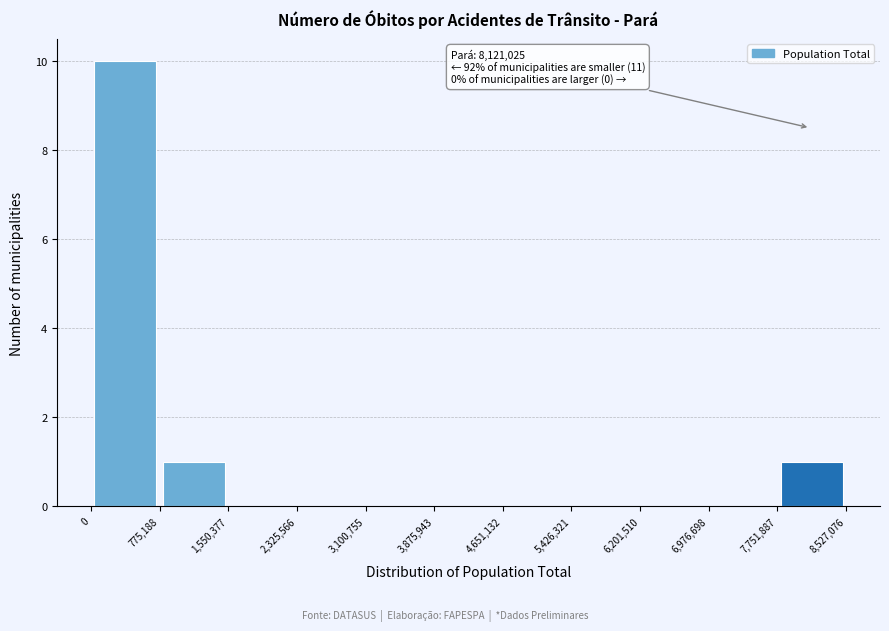

Which range on the x-axis has the tallest bar?

0 to 775,188